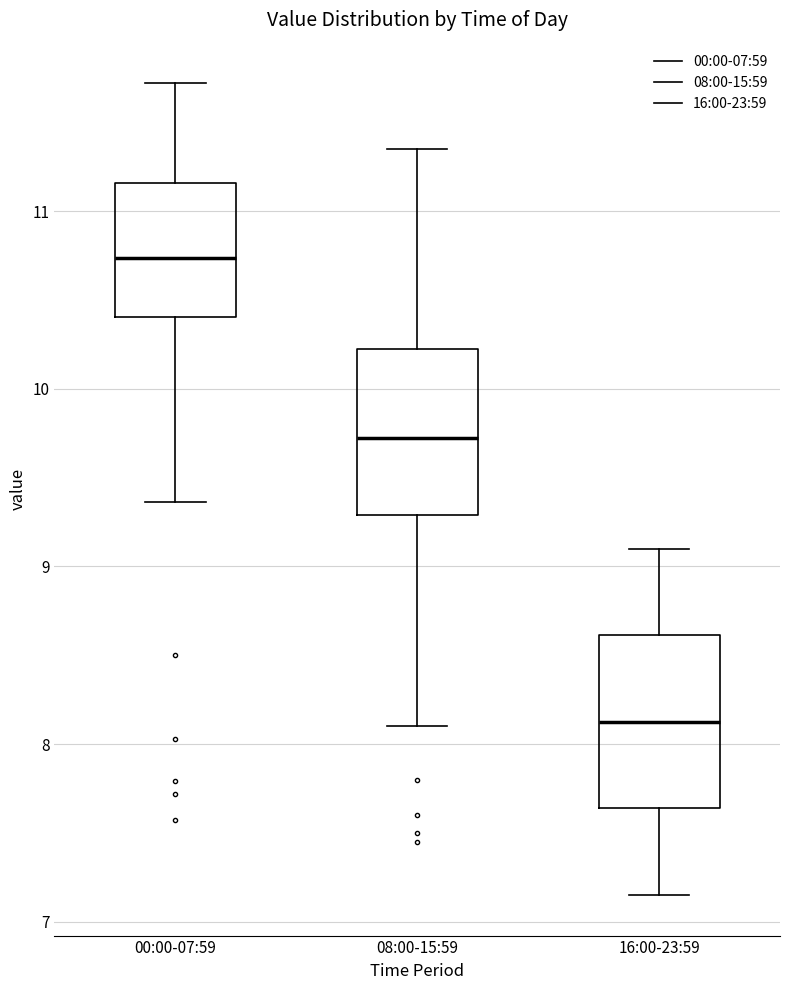

Where is the lower edge of the box for 08:00-15:59 on the y-axis? The values are not printed on the chart, so give them approximately, as read against the axis.

9.3